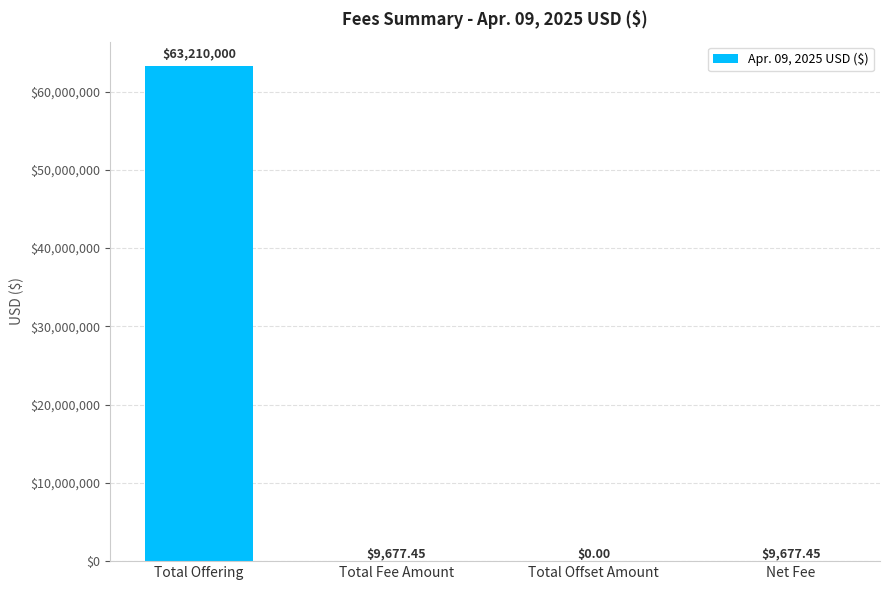

How many values are above zero?

3